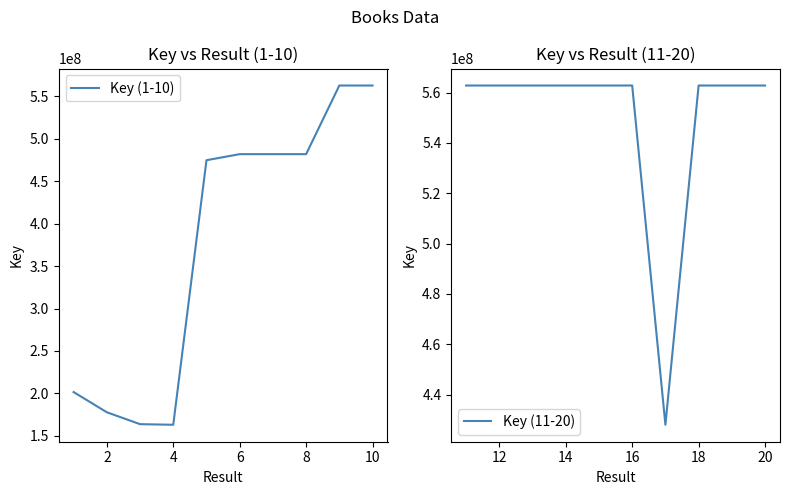

The value of Key (1-10) at 2 is 117591349. True or false?

False